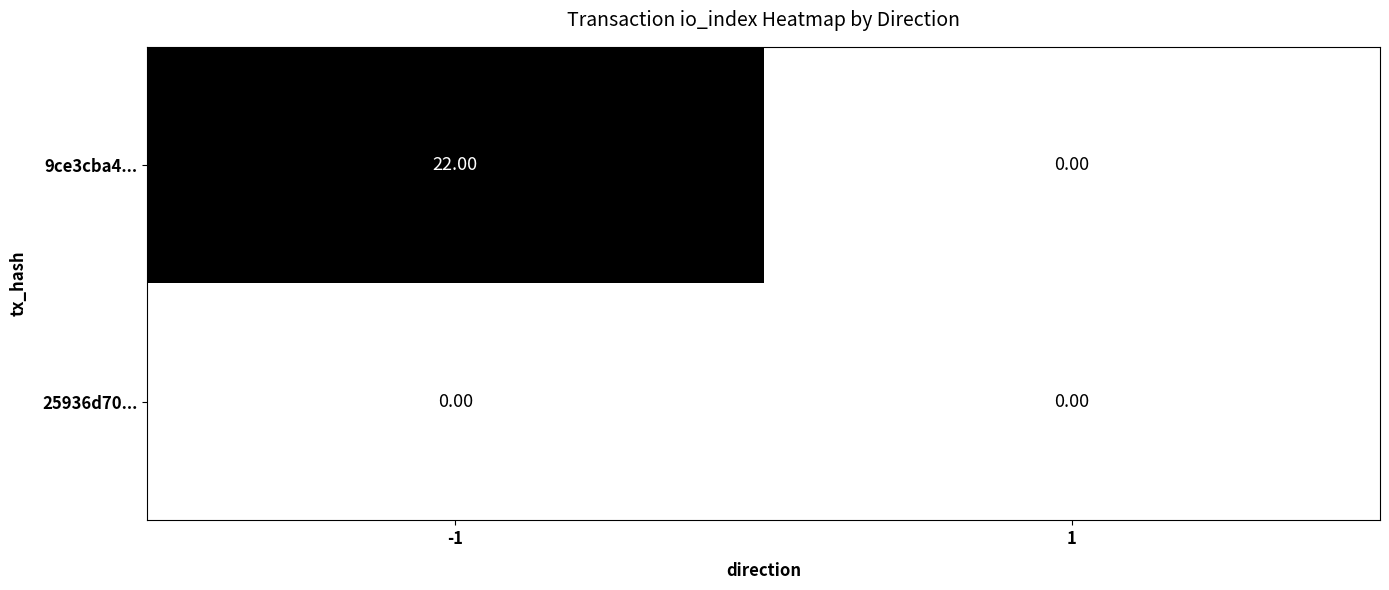

At -1, list the series in order from largest to smallest.

9ce3cba4..., 25936d70...